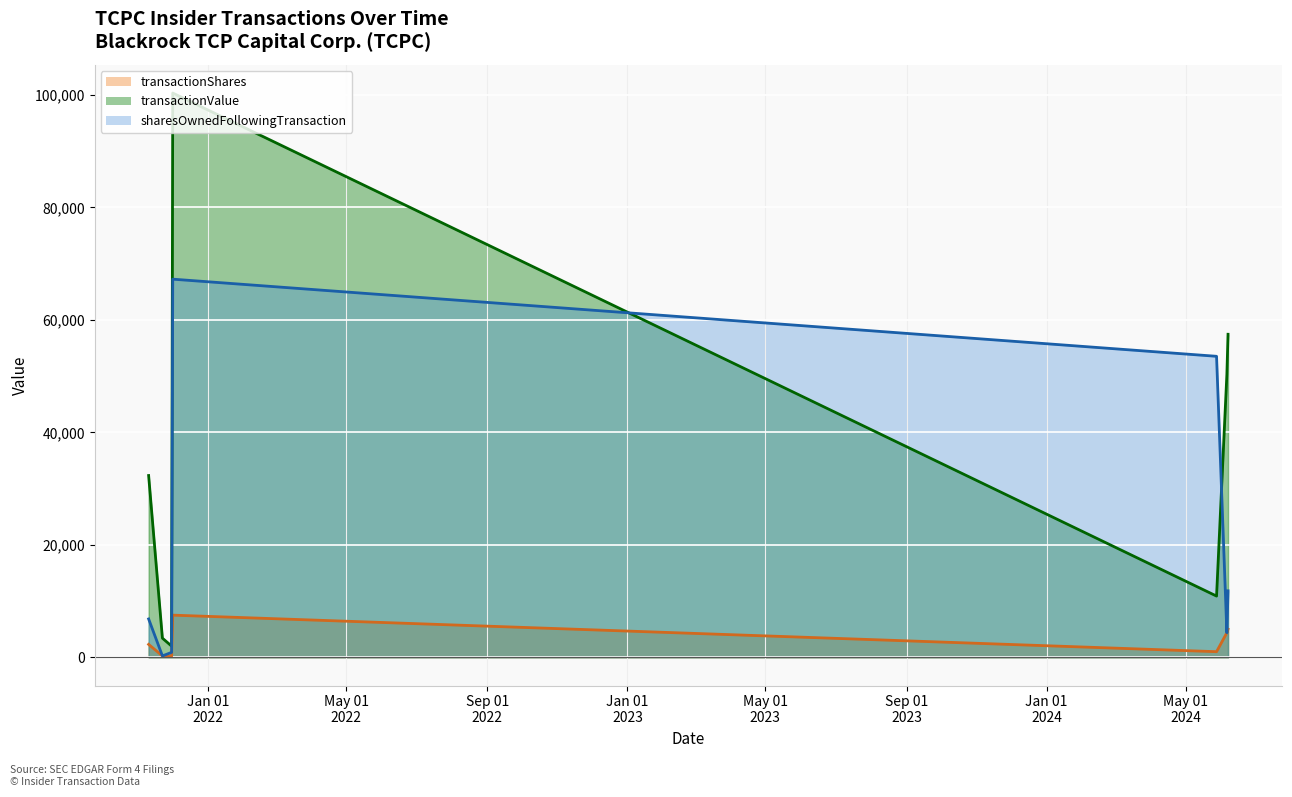

What is the average value of the transactionValue (line) series?

36678